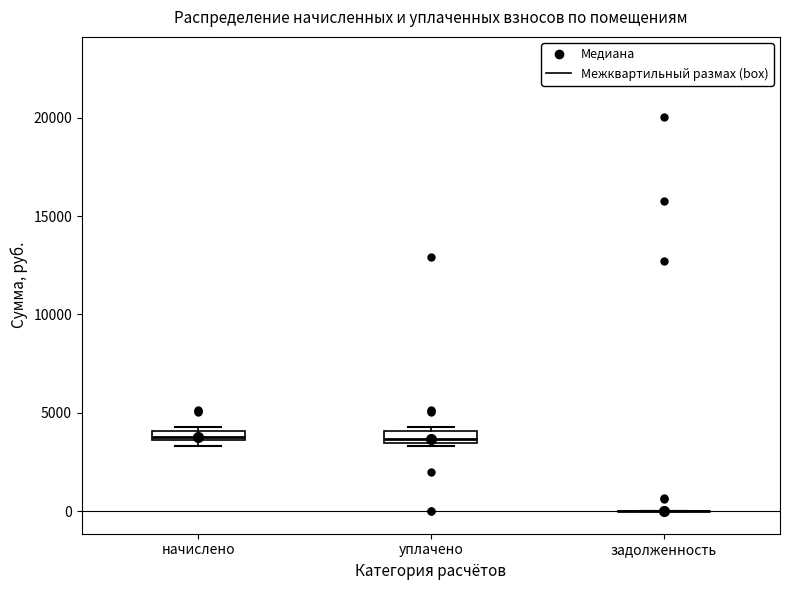

Where is the lower edge of the box for начислено on the y-axis? The values are not printed on the chart, so give them approximately, as read against the axis.

3500